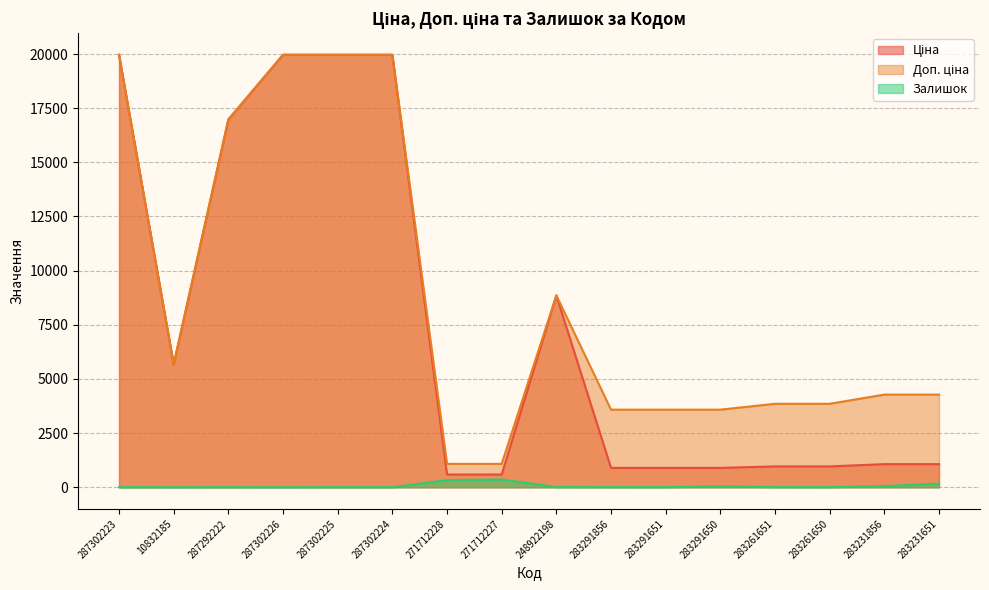

Which category has the highest value in the Ціна series?

287302223